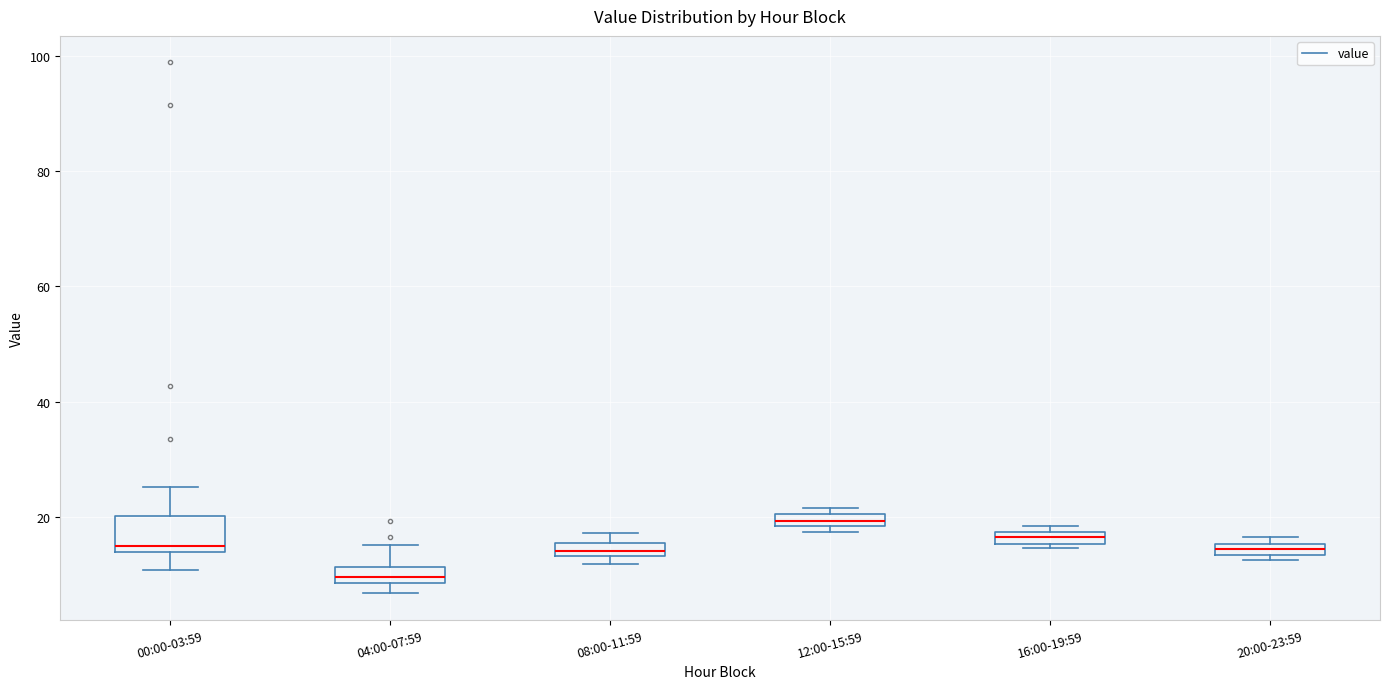

Comparing the boxes themselves (not the whiskers), which one is the tallest?

00:00-03:59